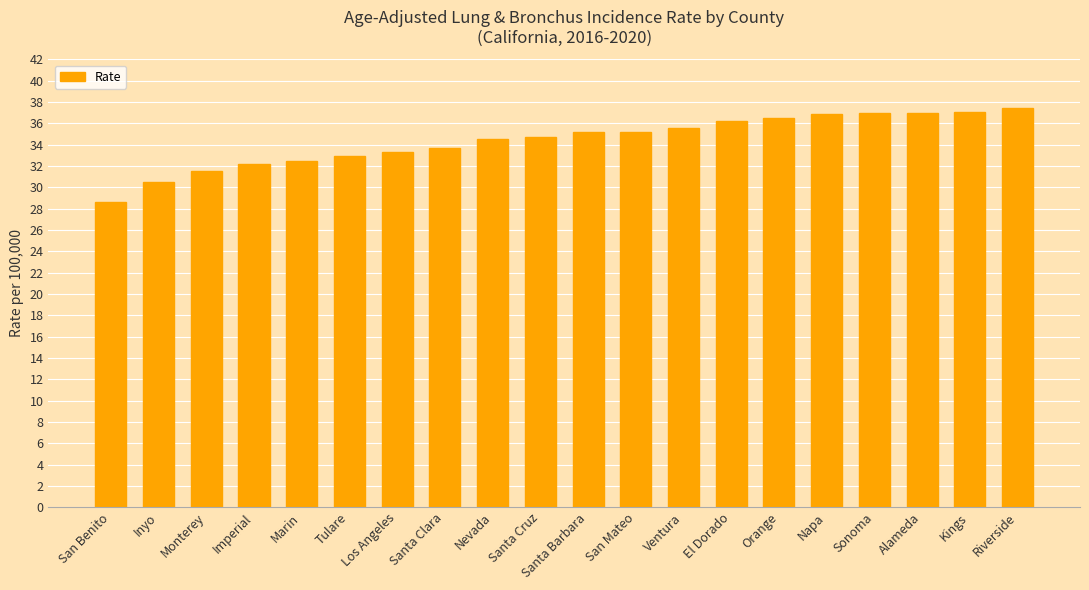

Read the value at Monterey.

31.5